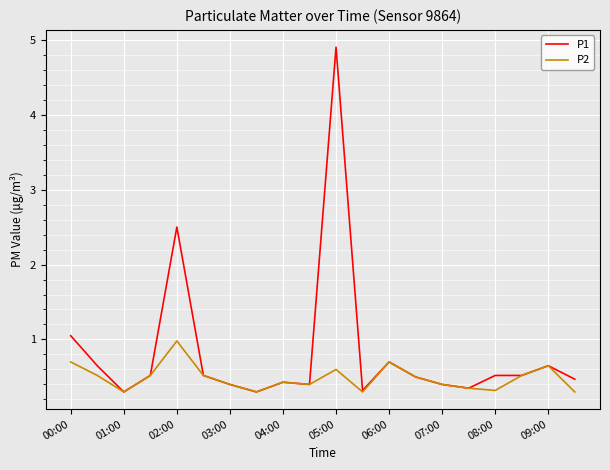

What is the minimum value shown in the chart?

0.3